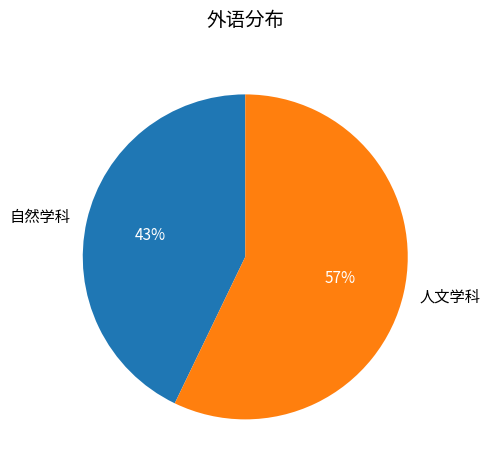

To the nearest percent, what is the average slice percentage?

50%